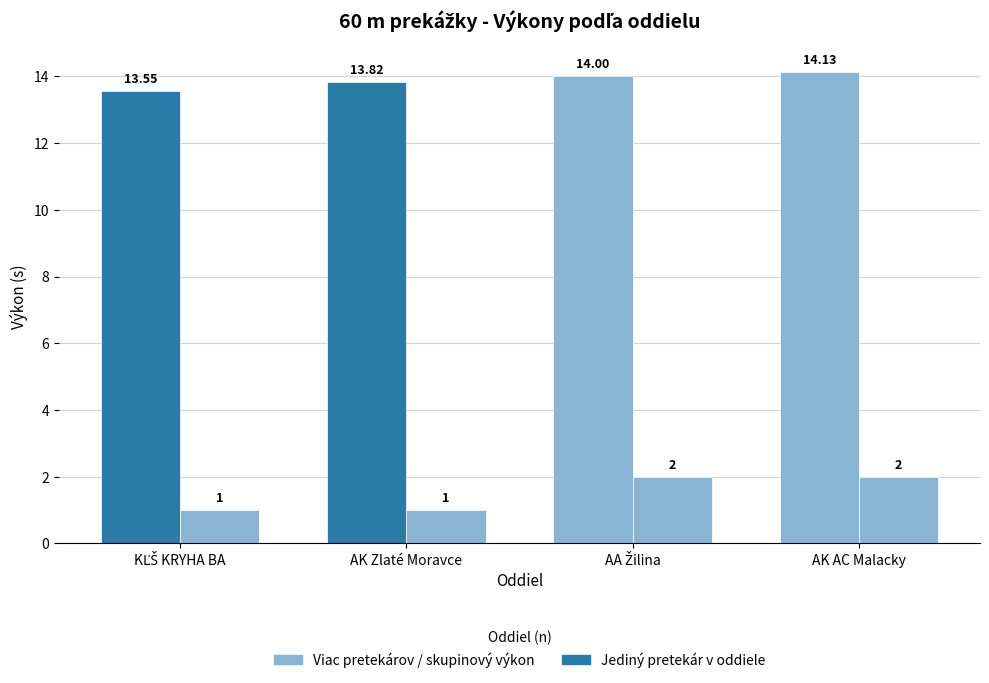

How many data points does each series have?

4